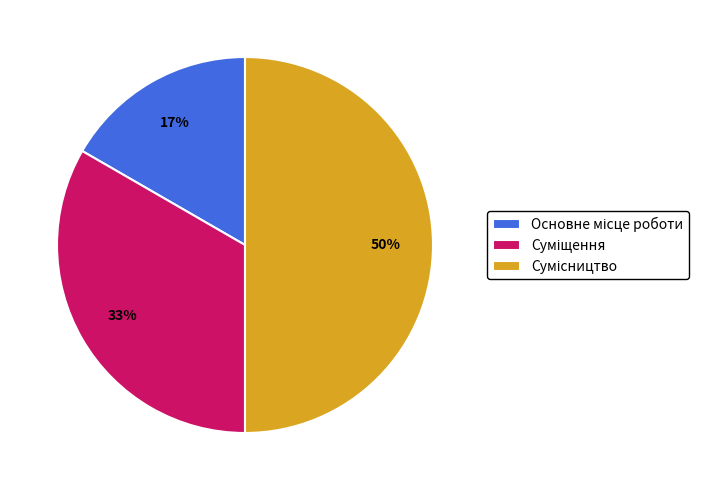

To the nearest percent, what is the average slice percentage?

33%